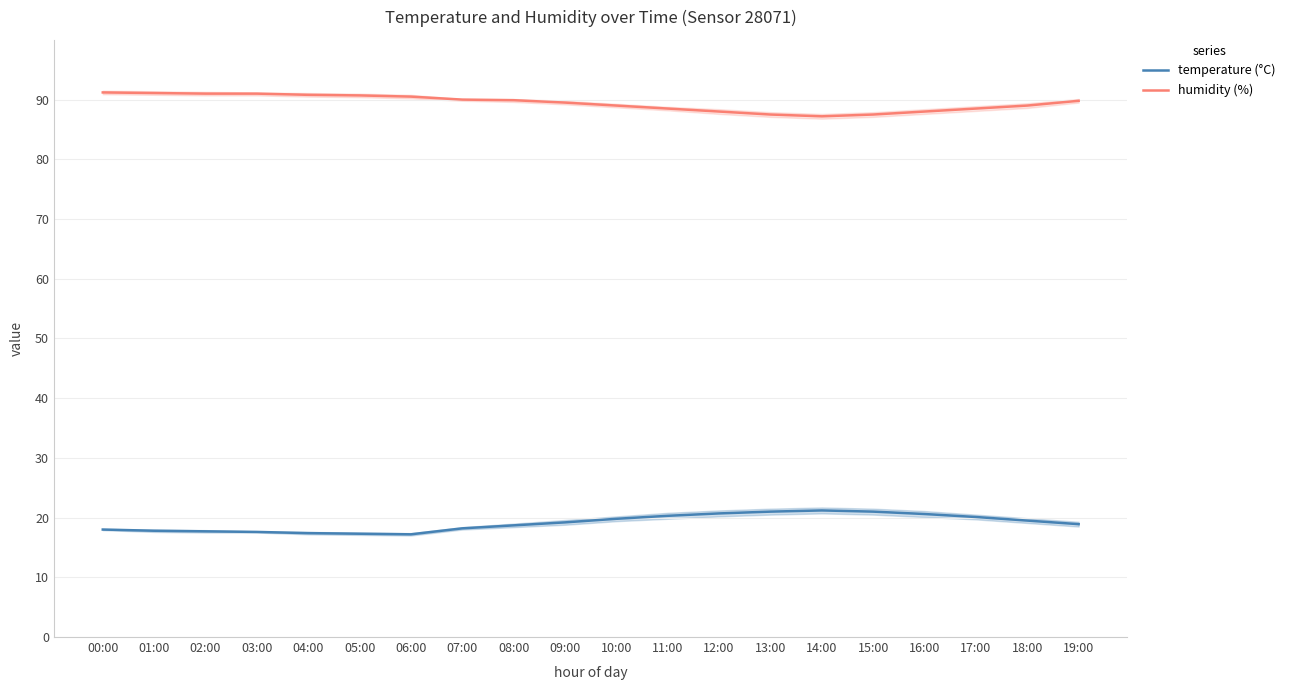

How many data points in temperature (°C) are above 19?

10